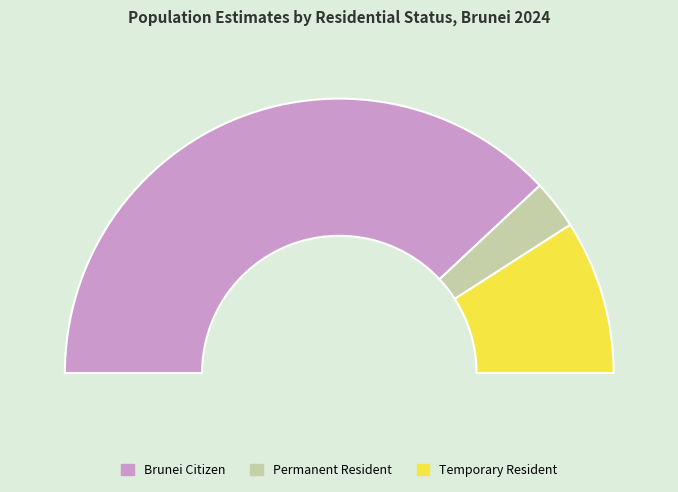

Which slice is the largest?

Brunei Citizen